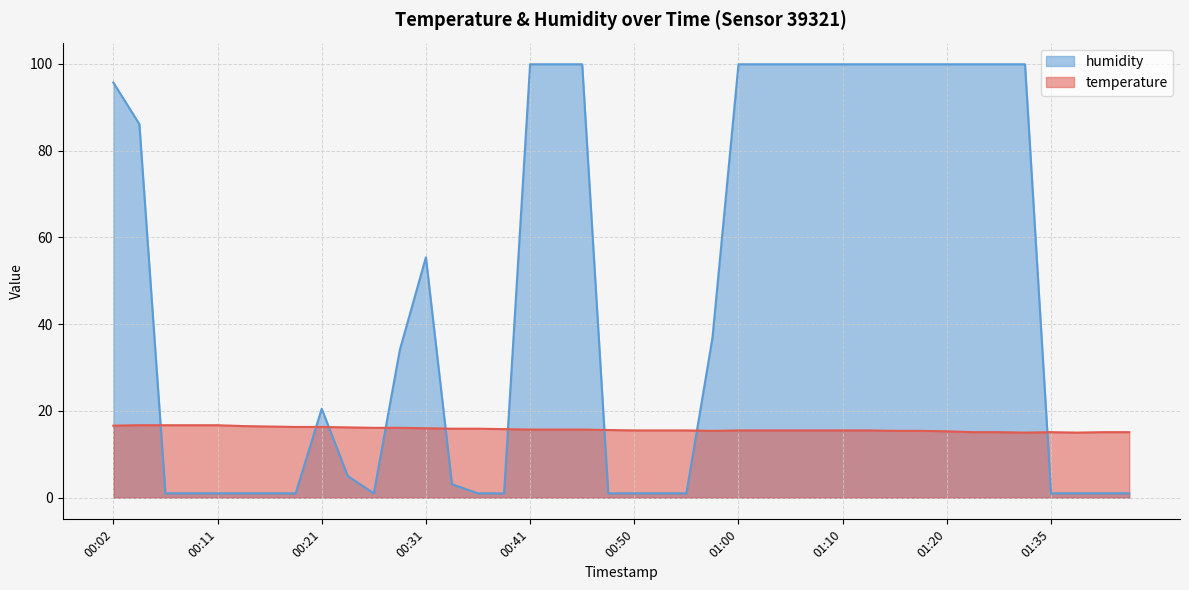

What position from the left is 00:41?

17